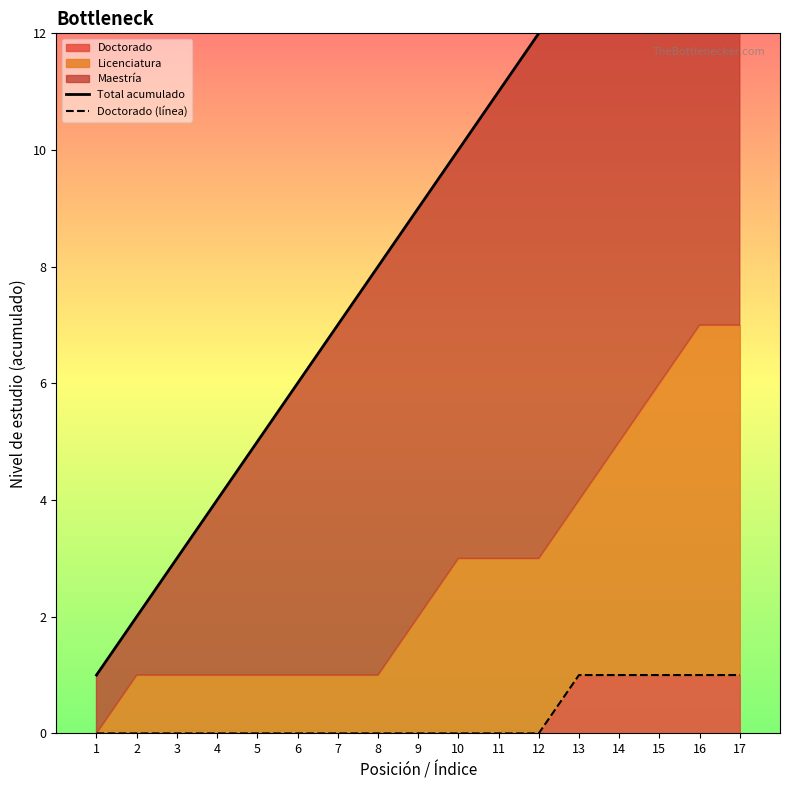

Which category has the highest value in the Doctorado (línea) series?

13